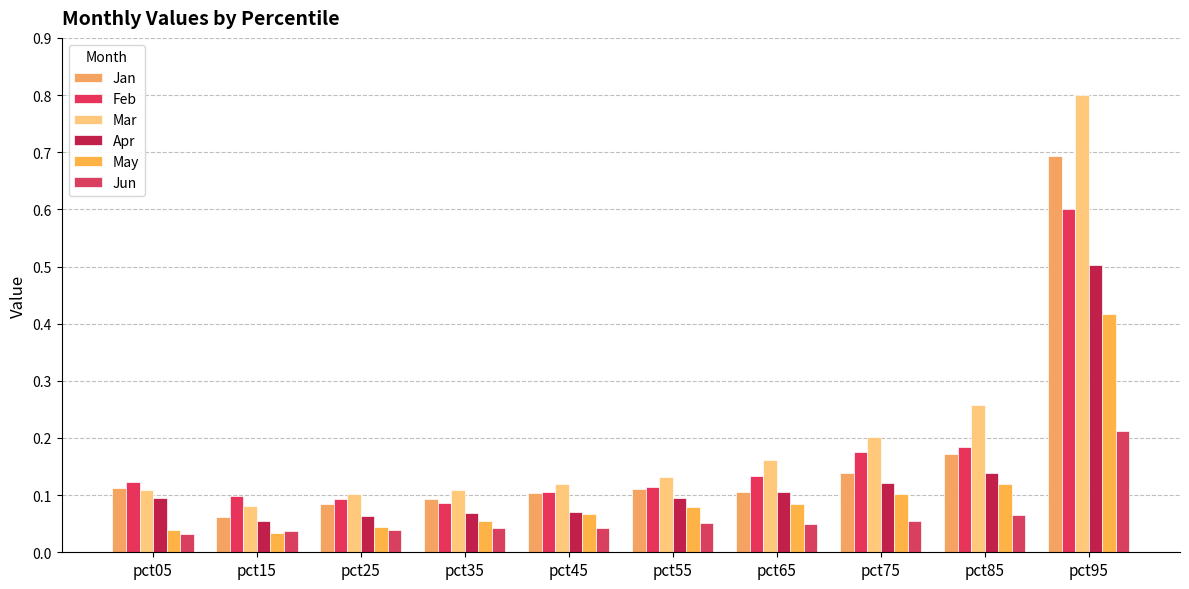

Does the chart contain stacked bars?

No